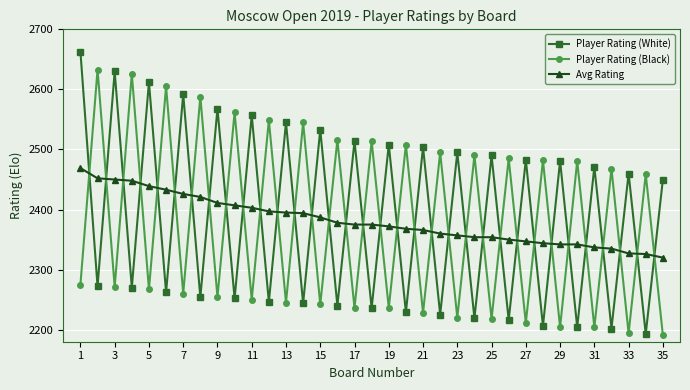

True or false: Player Rating (White) has more than 1 interior local peaks.

True